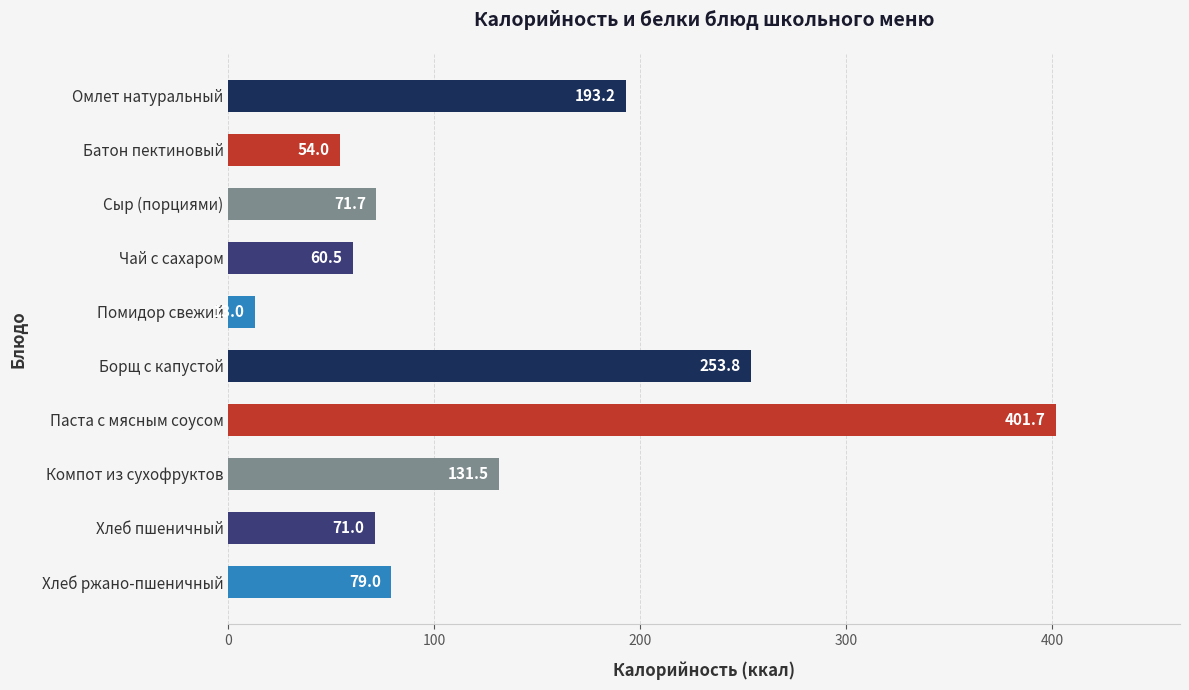

What is the average value?

132.9